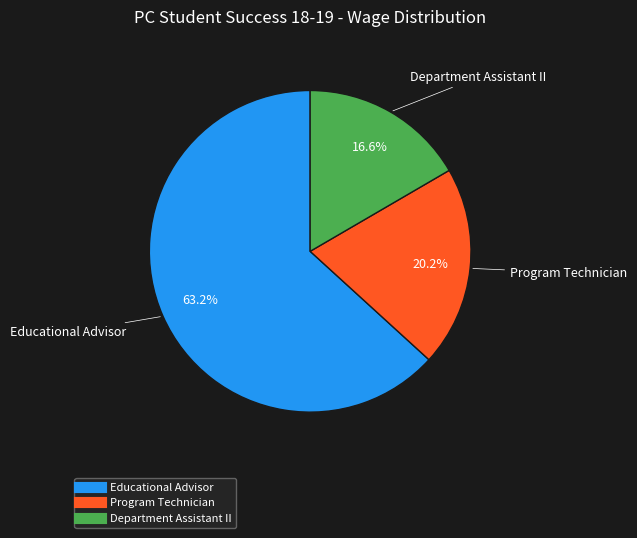

Do Department Assistant II and Educational Advisor together represent more than half of the pie?

Yes